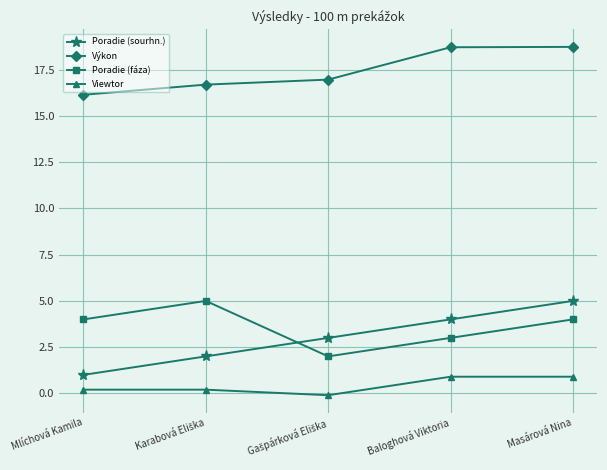

At which category is the sum across all series the highest?

Masárová Nina